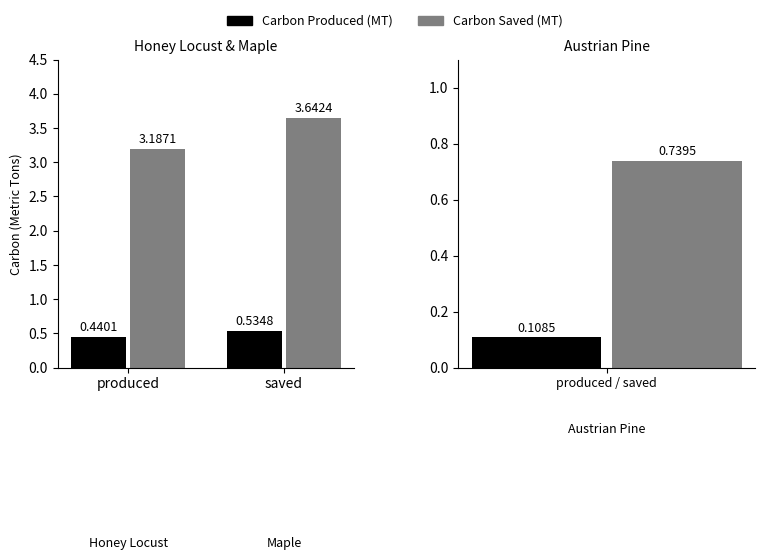

The Carbon Produced (MT) series shows 0.3 at saved. True or false?

False